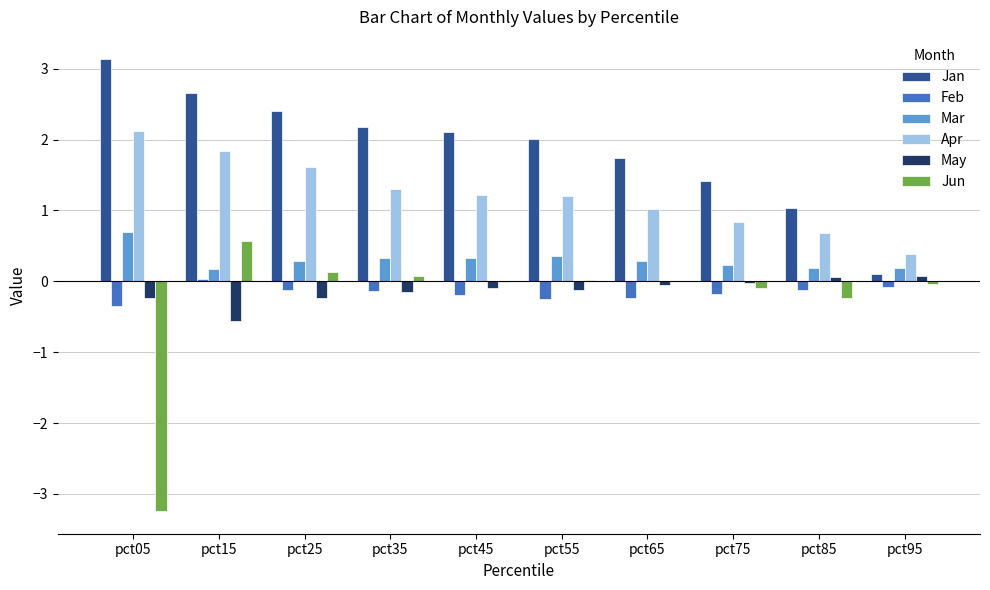

What is the sum of the Apr values at pct05 and pct75?

3.0